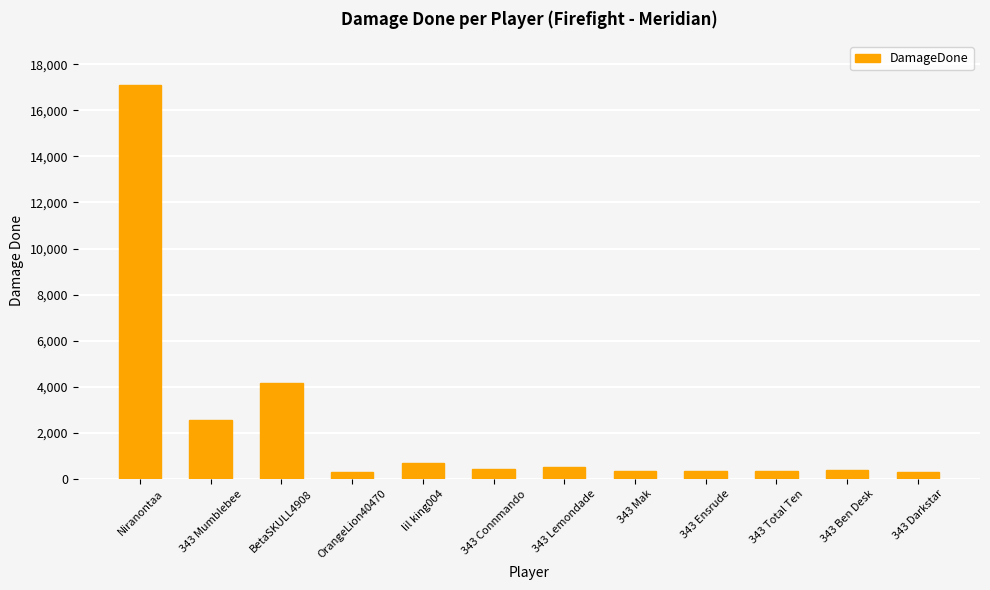

The chart shows a value of 4162 at BetaSKULL4908. True or false?

True